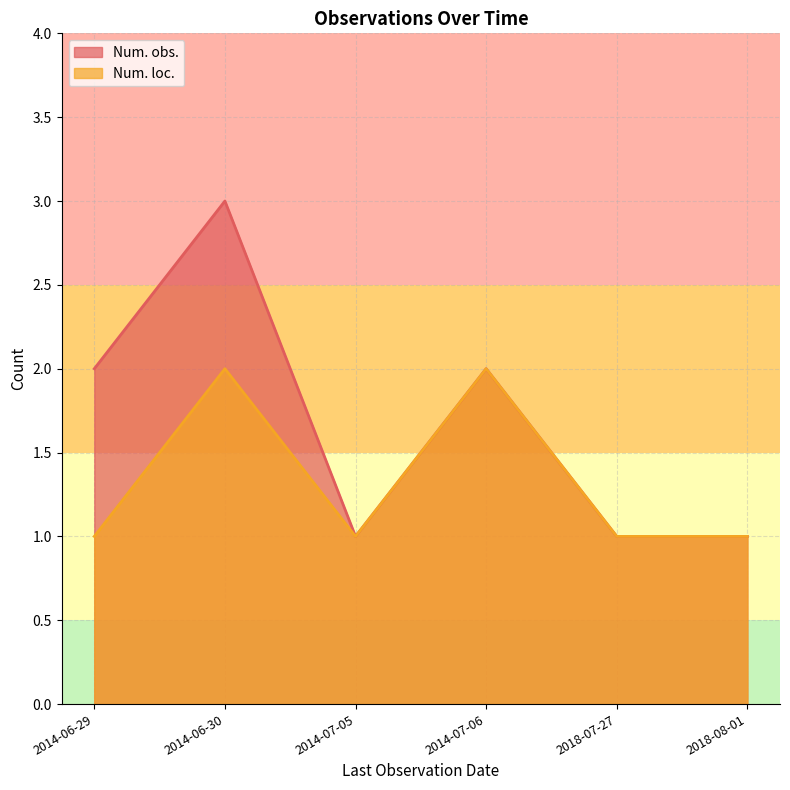

At which label does Num. loc. reach its minimum?

2014-06-29